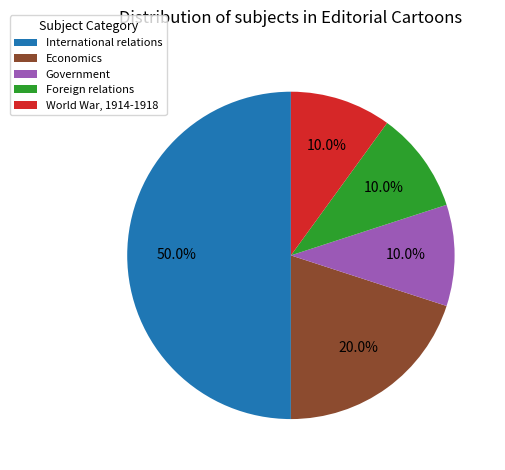

To the nearest percent, what is the difference between the Economics and International relations slice percentages?

30%